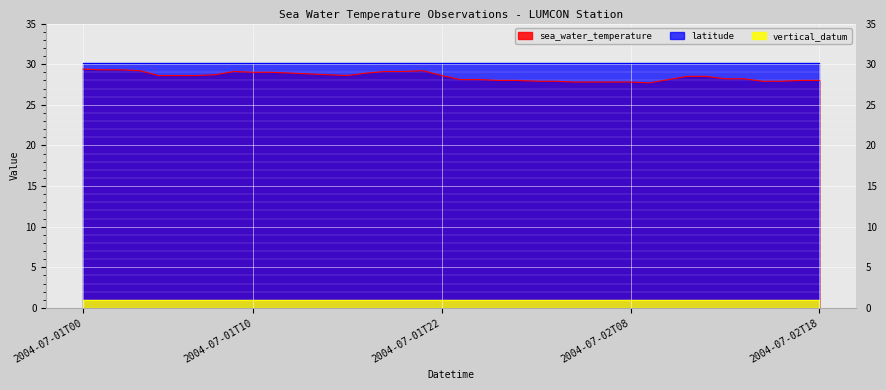

What is the difference between the sea_water_temperature values at 2004-07-01T15 and 2004-07-01T03?

0.6